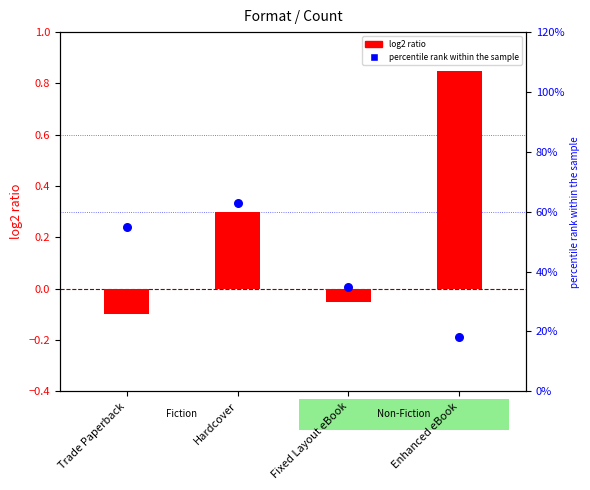

At how many categories does at least one series exceed 0?

4